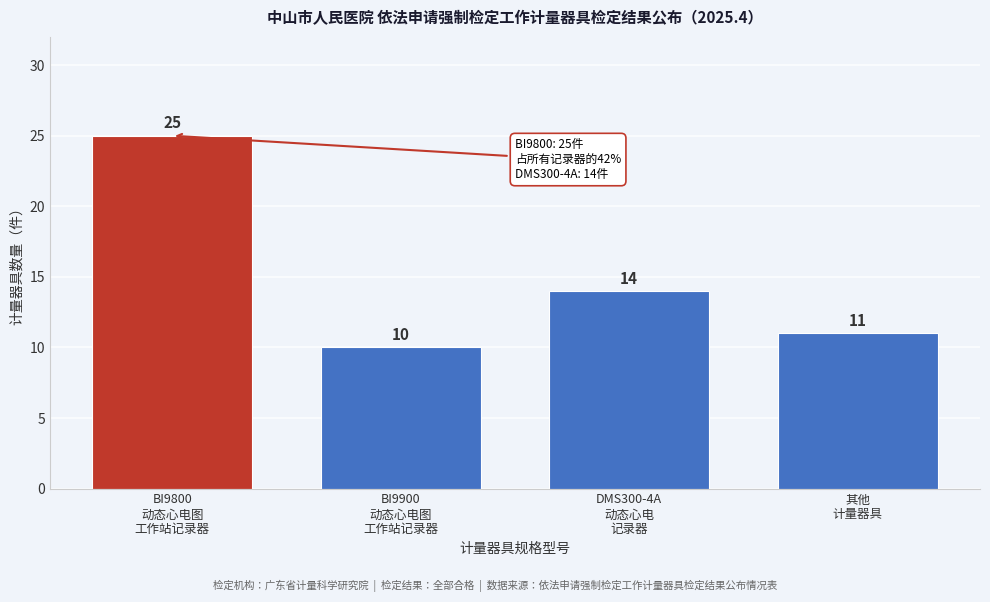

Reading left to right, list all the values displayed in this chart.

25	10	14	11